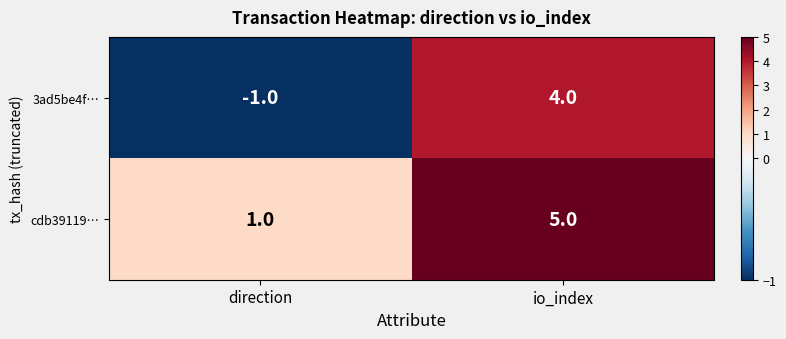

Reading right to left, transcribe all the data shown in this chart.

3ad5be4f…: 4	-1
cdb39119…: 5	1